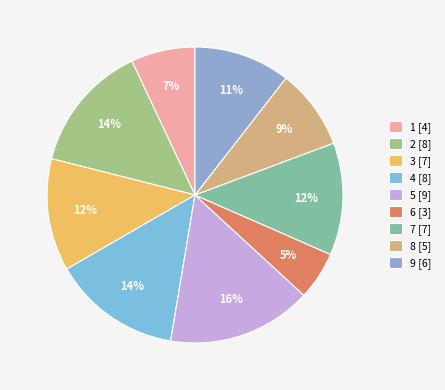

How many slices are in this pie chart?

9